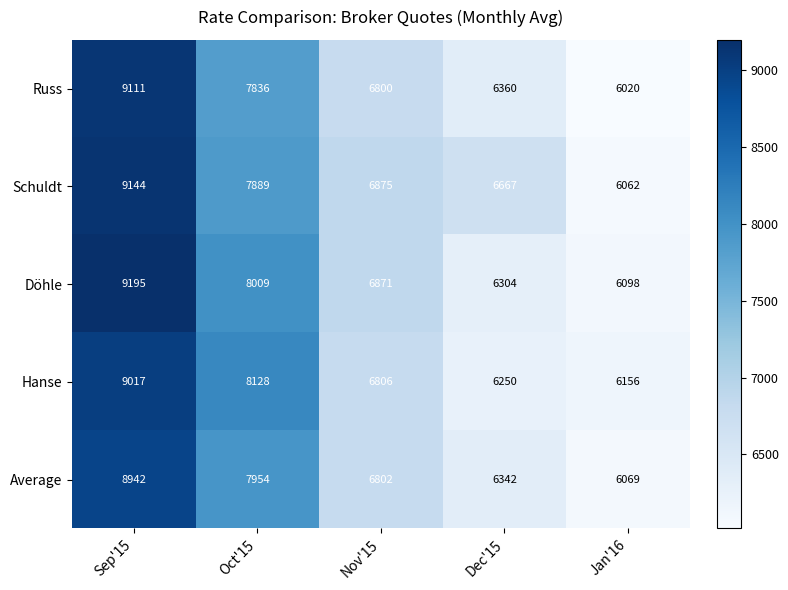

At which category is the sum across all series the highest?

Sep'15